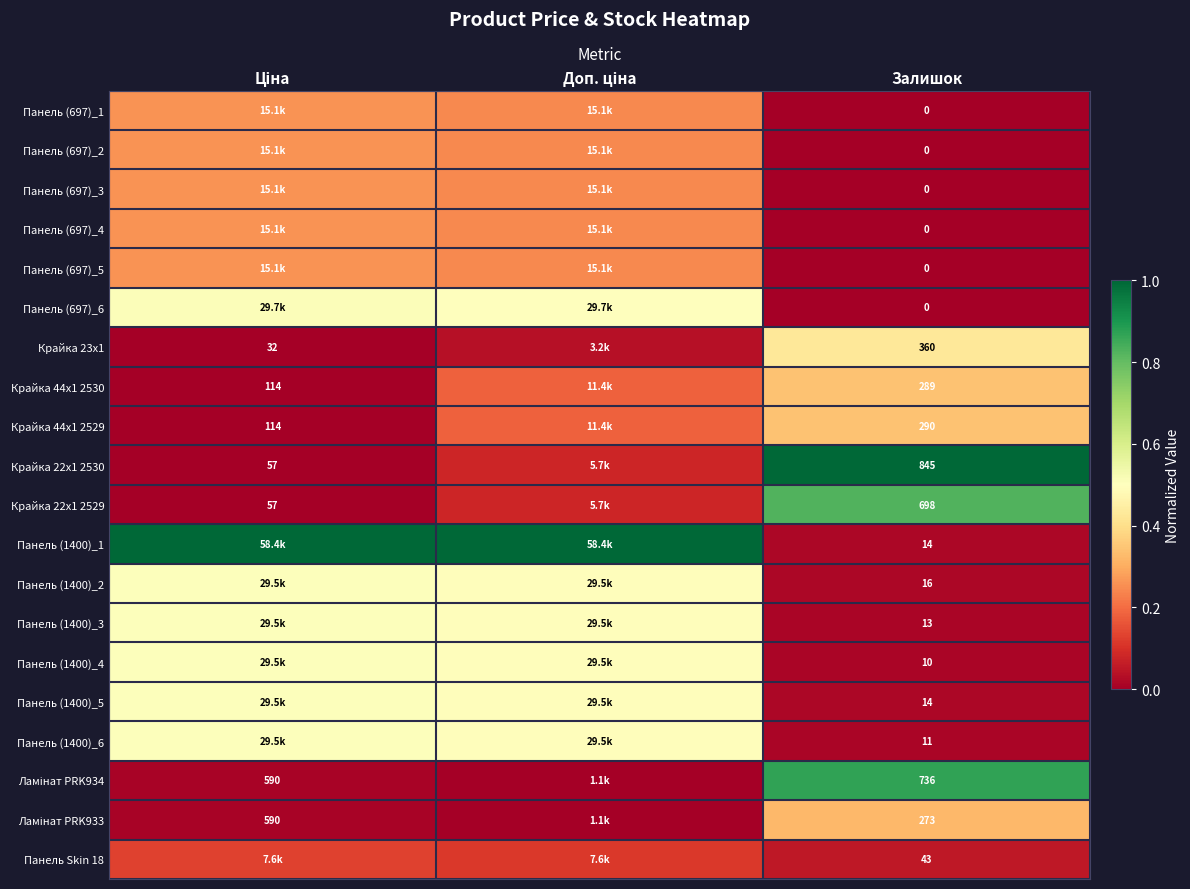

Which category has the lowest value in the Панель (697)_1 series?

Залишок